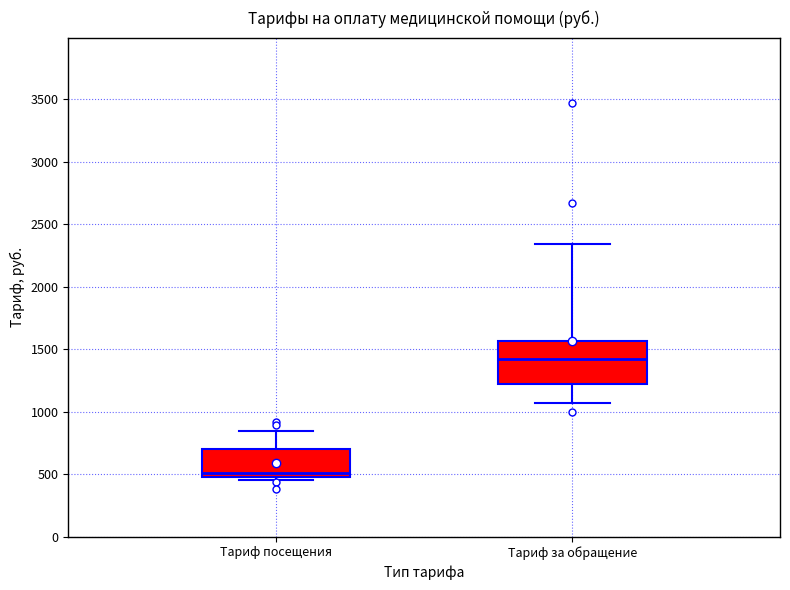

Reading left to right, transcribe this box plot: for each box, give where its median line is, the range the box spans, and where its two whiskers end, as read against the y-axis. The values are not printed on the chart, so give them approximately, as read against the axis.

Тариф посещения: median 500, box 450 to 700, whiskers 450 (just below the box's lower edge) to 850
Тариф за обращение: median 1400, box 1200 to 1550, whiskers 1050 to 2350